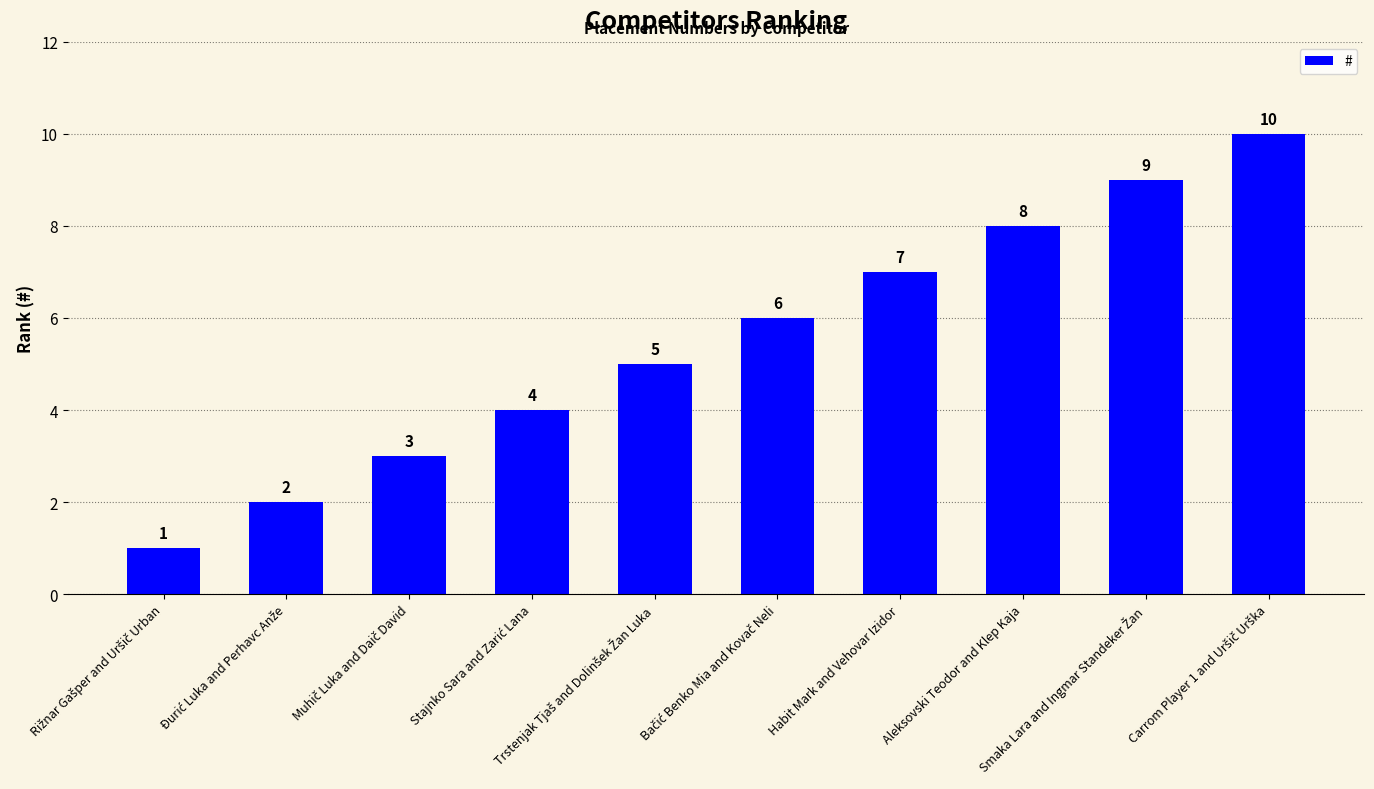

Does the chart contain stacked bars?

No